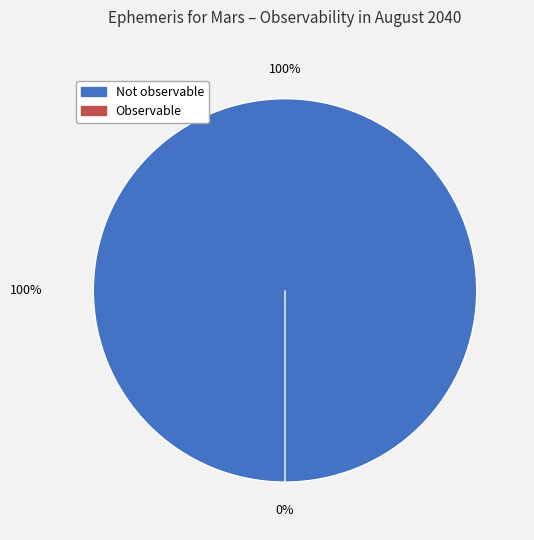

Does any single category account for the majority?

Yes